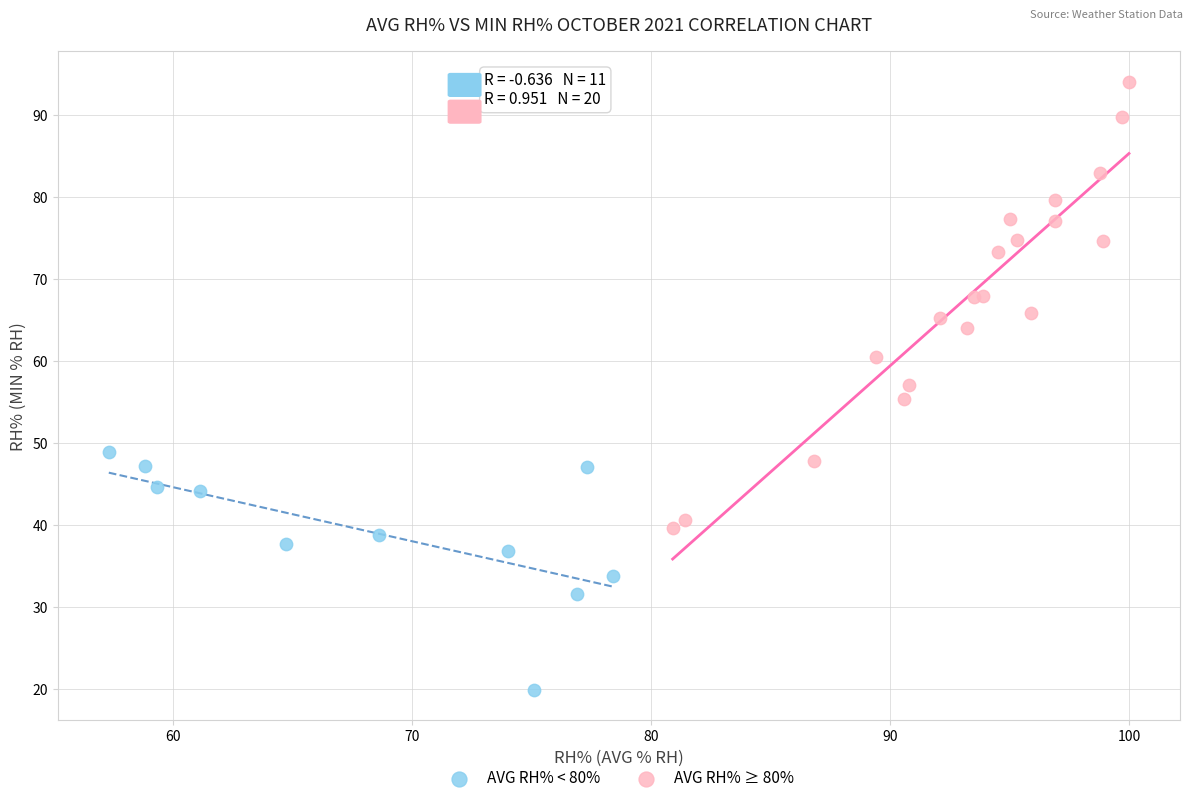

What are all the series names shown in the legend?

AVG RH% < 80%, AVG RH% ≥ 80%